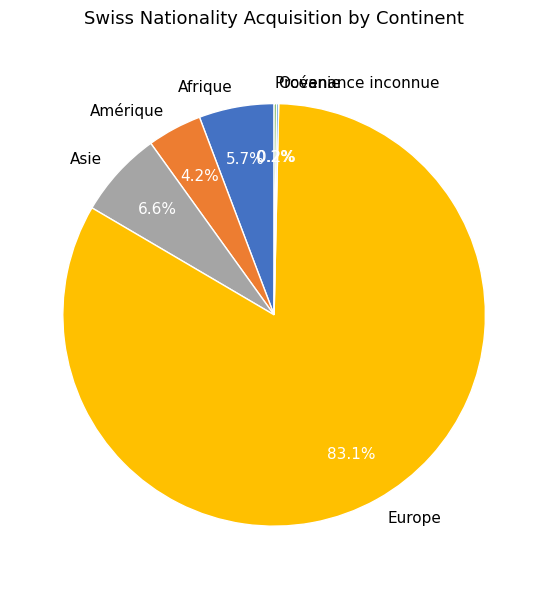

The Europe slice represents 83% of the pie. True or false?

True